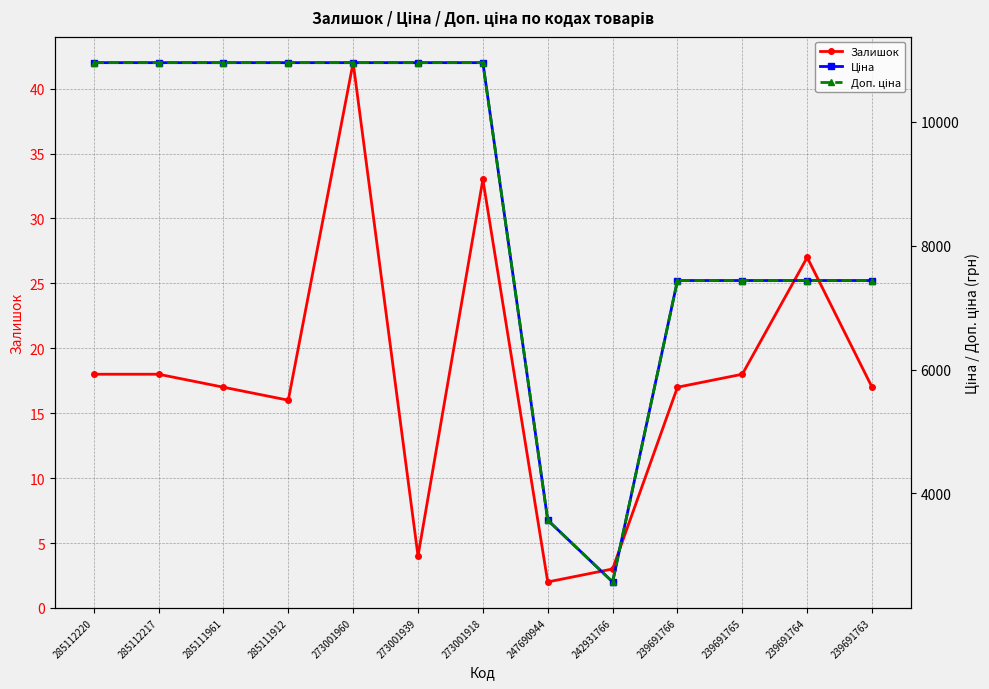

True or false: Доп. ціна and Залишок intersect in this chart.

False